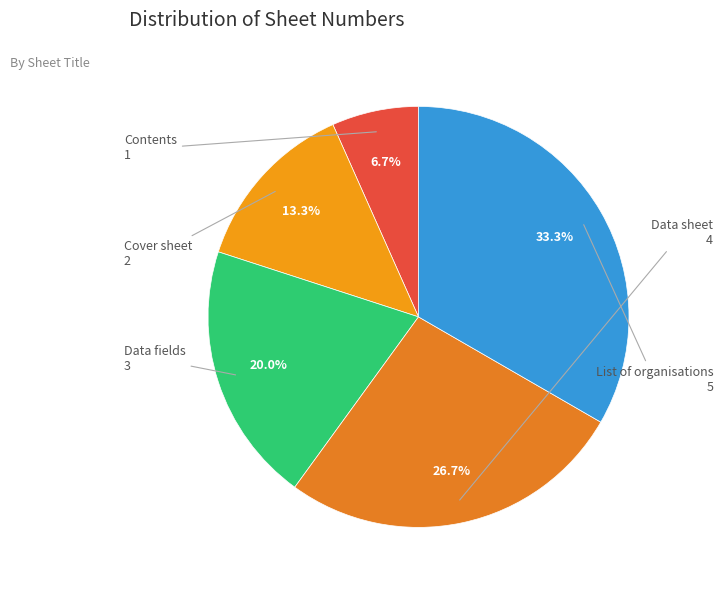

Rank the categories by value from highest to lowest.

List of organisations, Data sheet, Data fields, Cover sheet, Contents